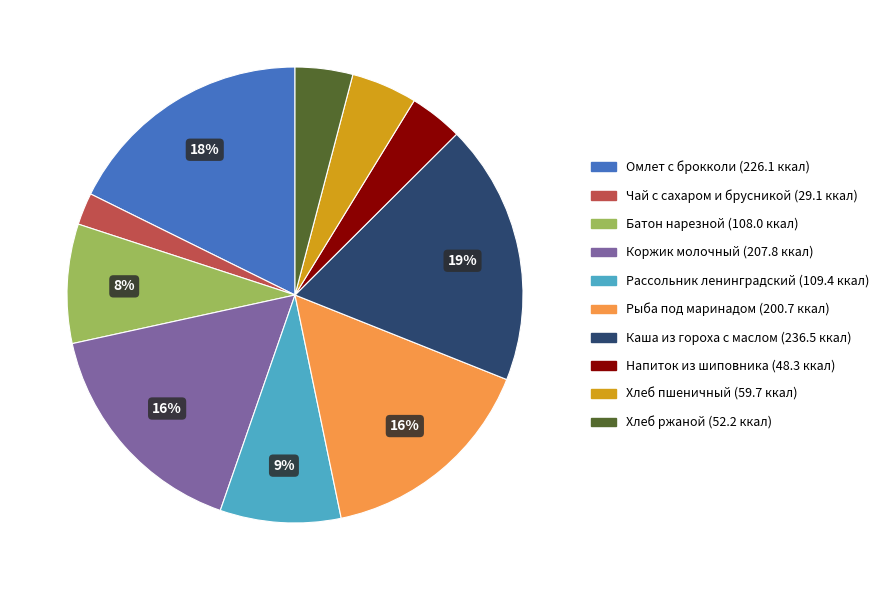

Does Батон нарезной account for over 50% of the chart?

No